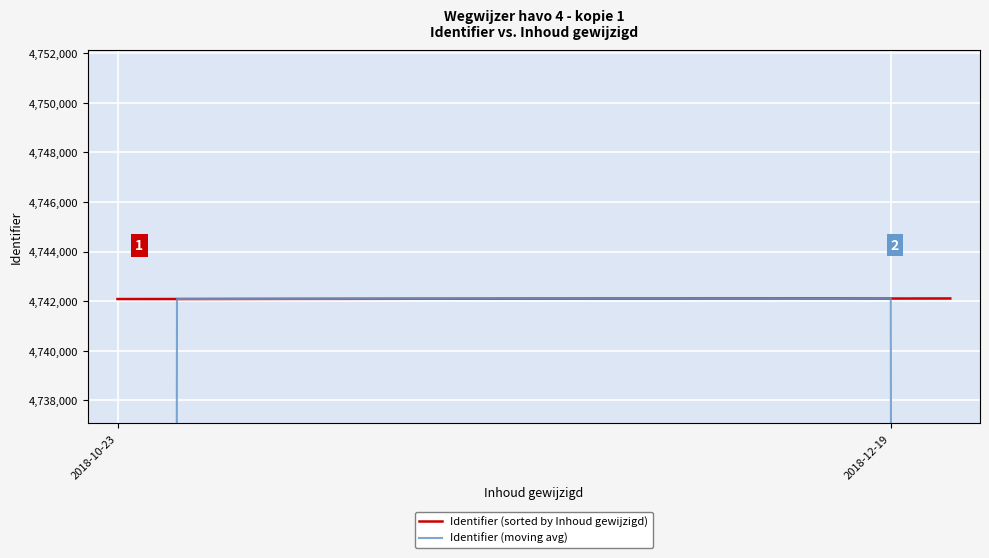

What is the maximum value shown in the chart?

4742113.0